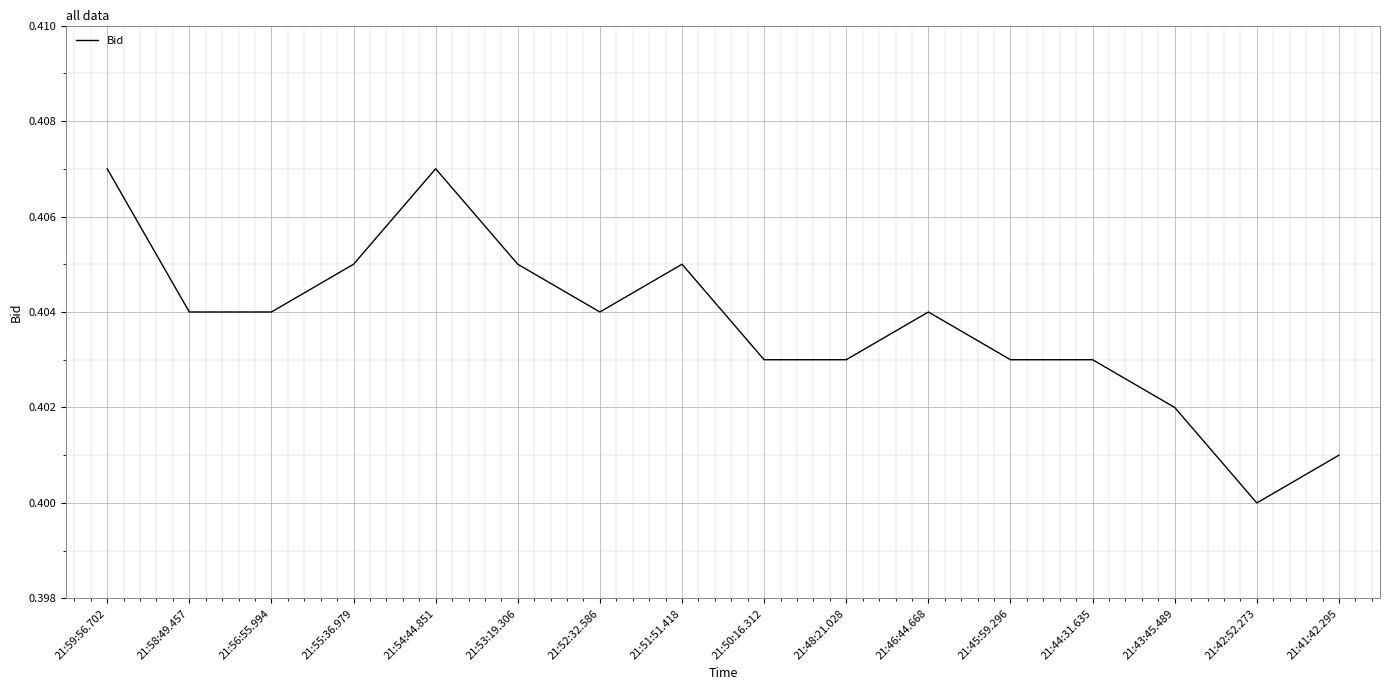

True or false: the data shows 0.4 at 21:53:19.306.

True